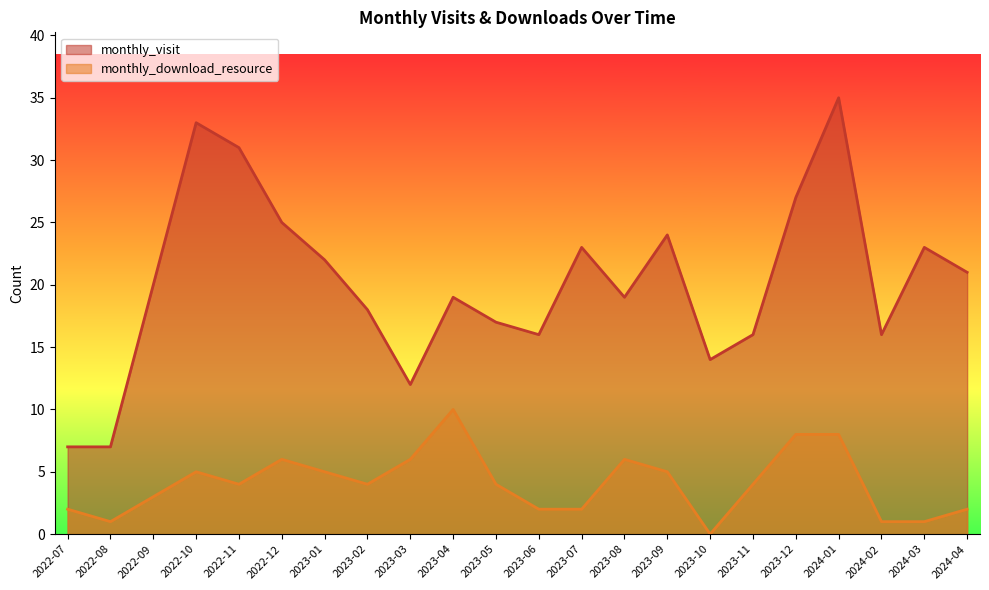

At which category is the sum across all series the highest?

2024-01